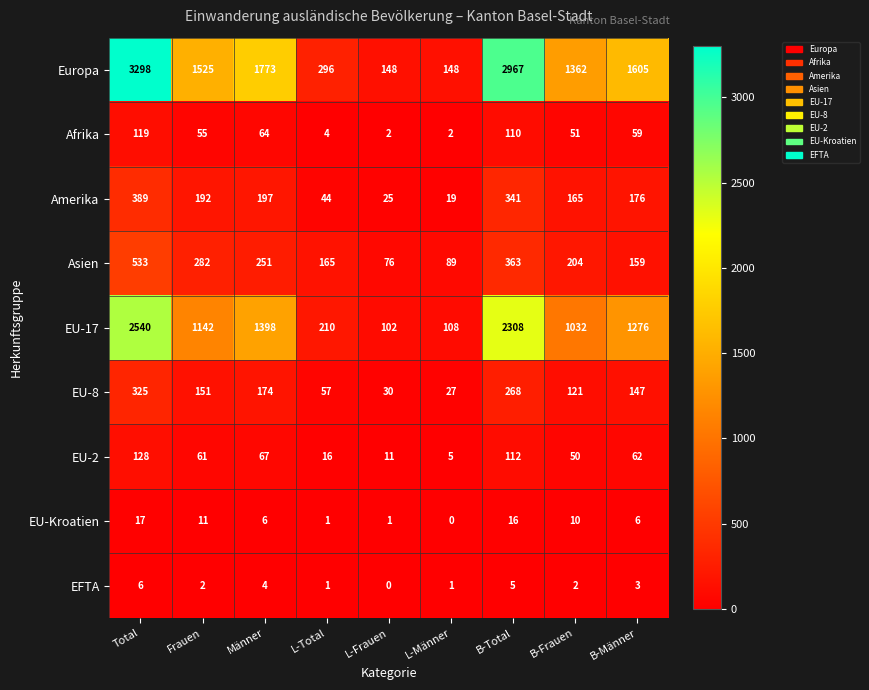

At which label does Europa first exceed 1525?

Total